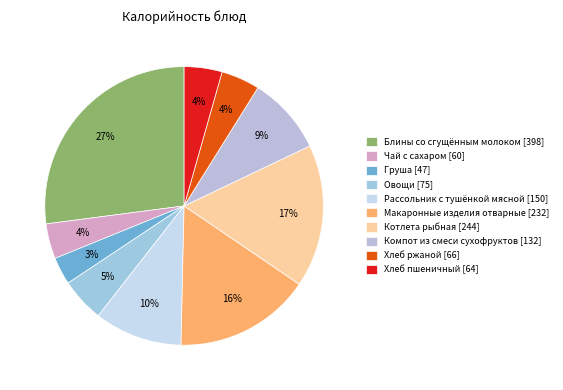

Is there any slice that represents more than half of the pie?

No